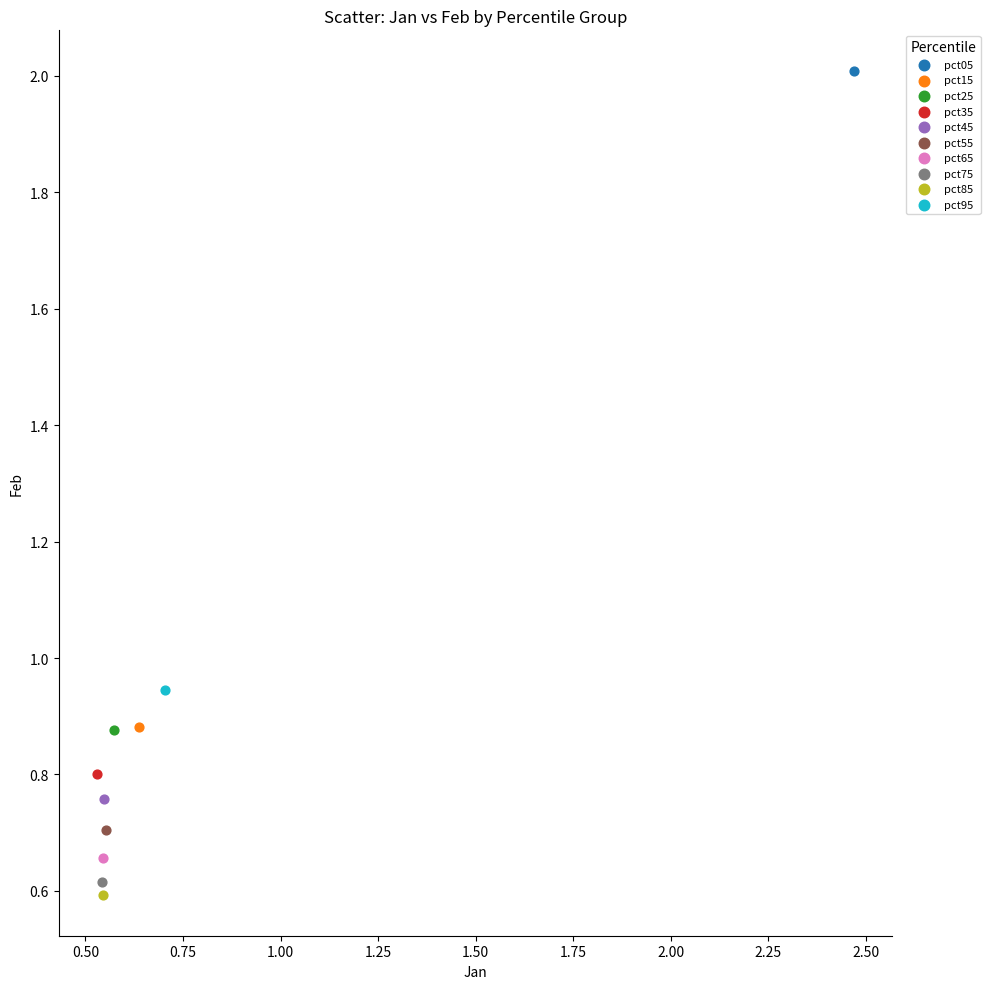

What are all the series names shown in the legend?

pct05, pct15, pct25, pct35, pct45, pct55, pct65, pct75, pct85, pct95